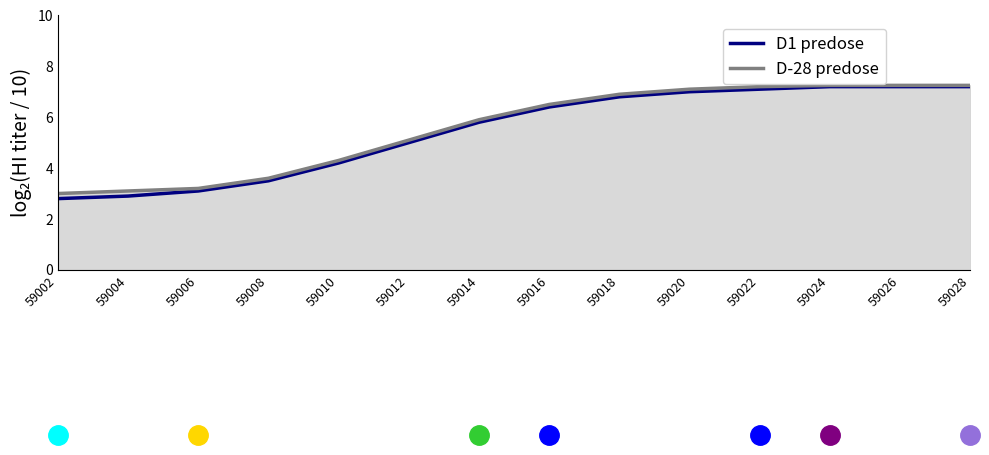

What is the sum of the D1 predose values at 59008 and 59026?

10.7